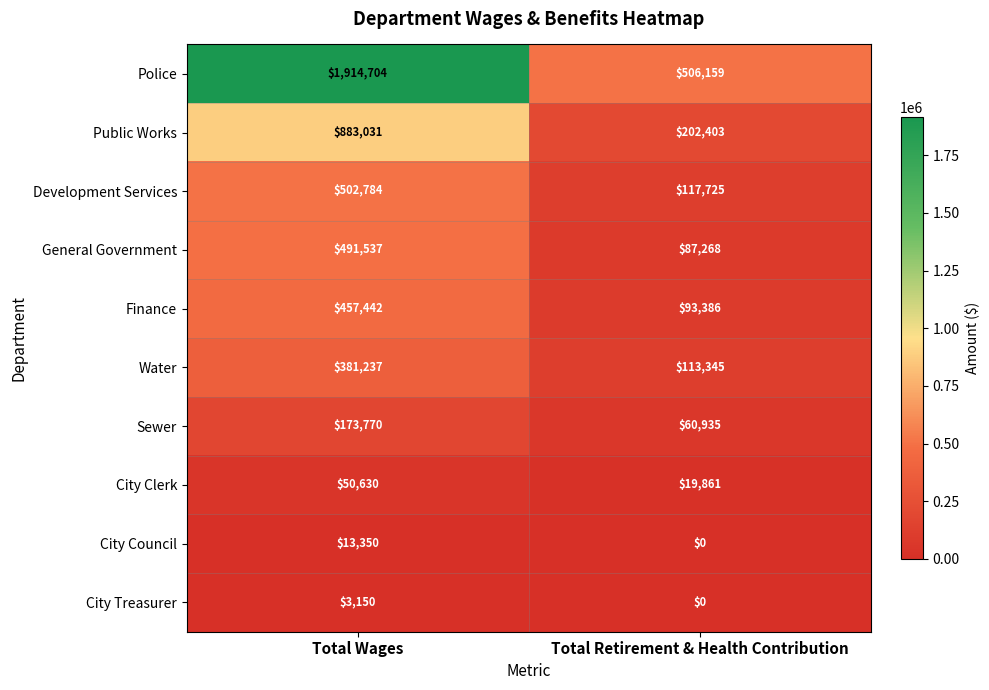

What is the total value across all series at Total Wages?

4871635